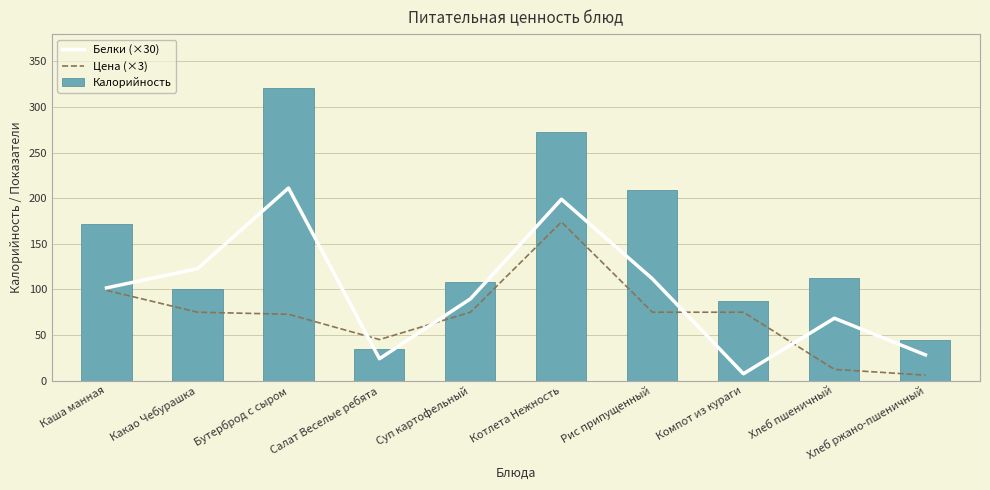

Is it true that Белки (×30) equals 28.2 at Хлеб ржано-пшеничный?

True